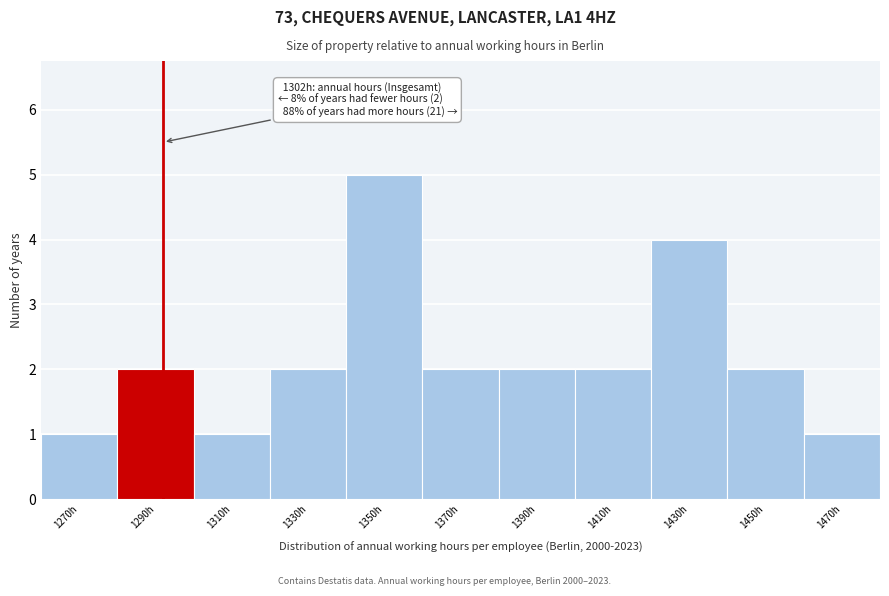

Reading left to right, extract all data points from this chart.

1270h=1	1290h=2	1310h=1	1330h=2	1350h=5	1370h=2	1390h=2	1410h=2	1430h=4	1450h=2	1470h=1